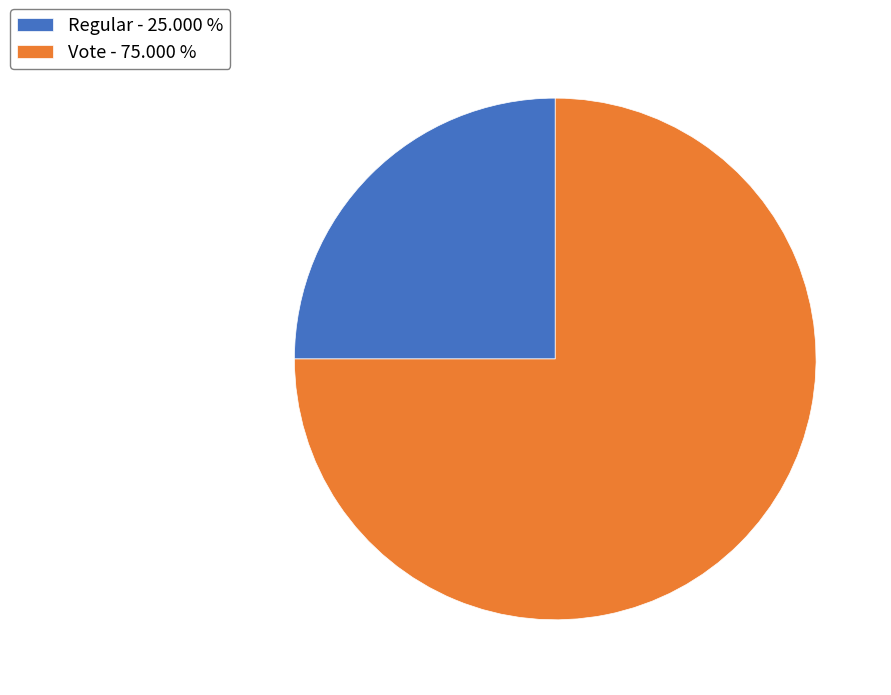

Which slice is the largest?

Vote - 75.000 %